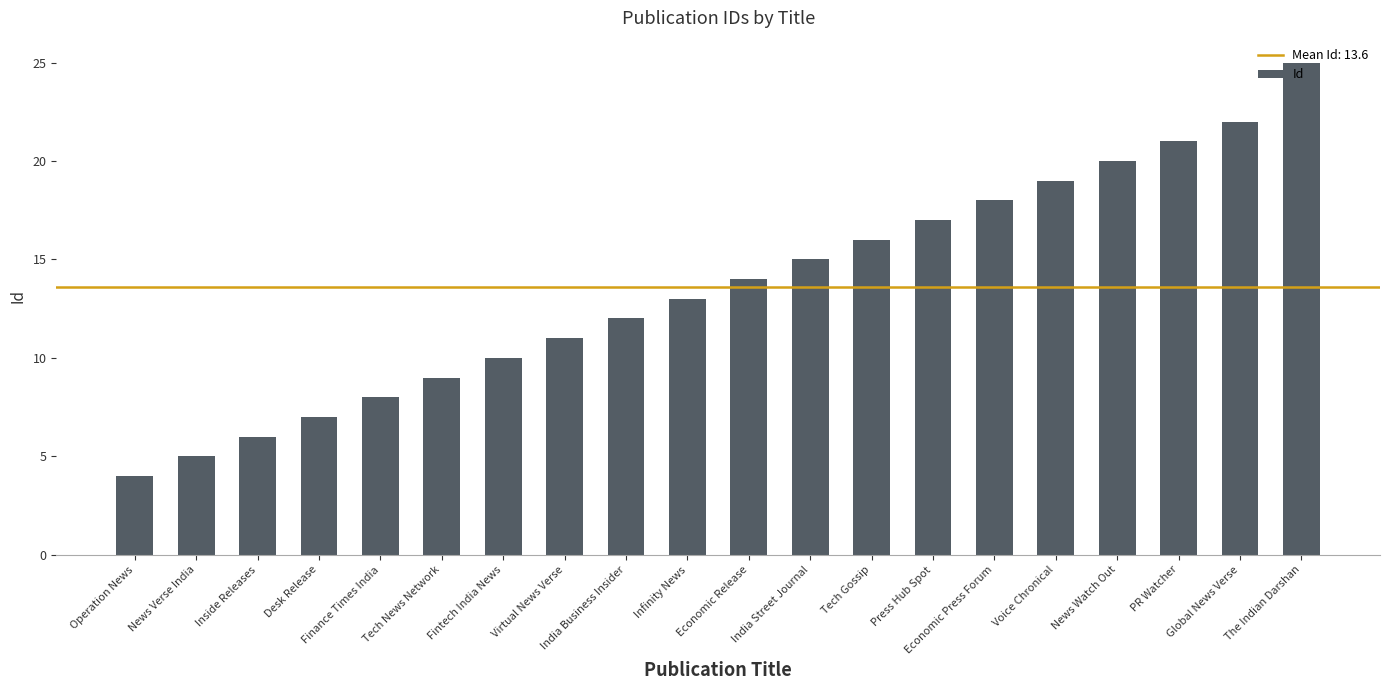

The value at Finance Times India is 8. True or false?

True